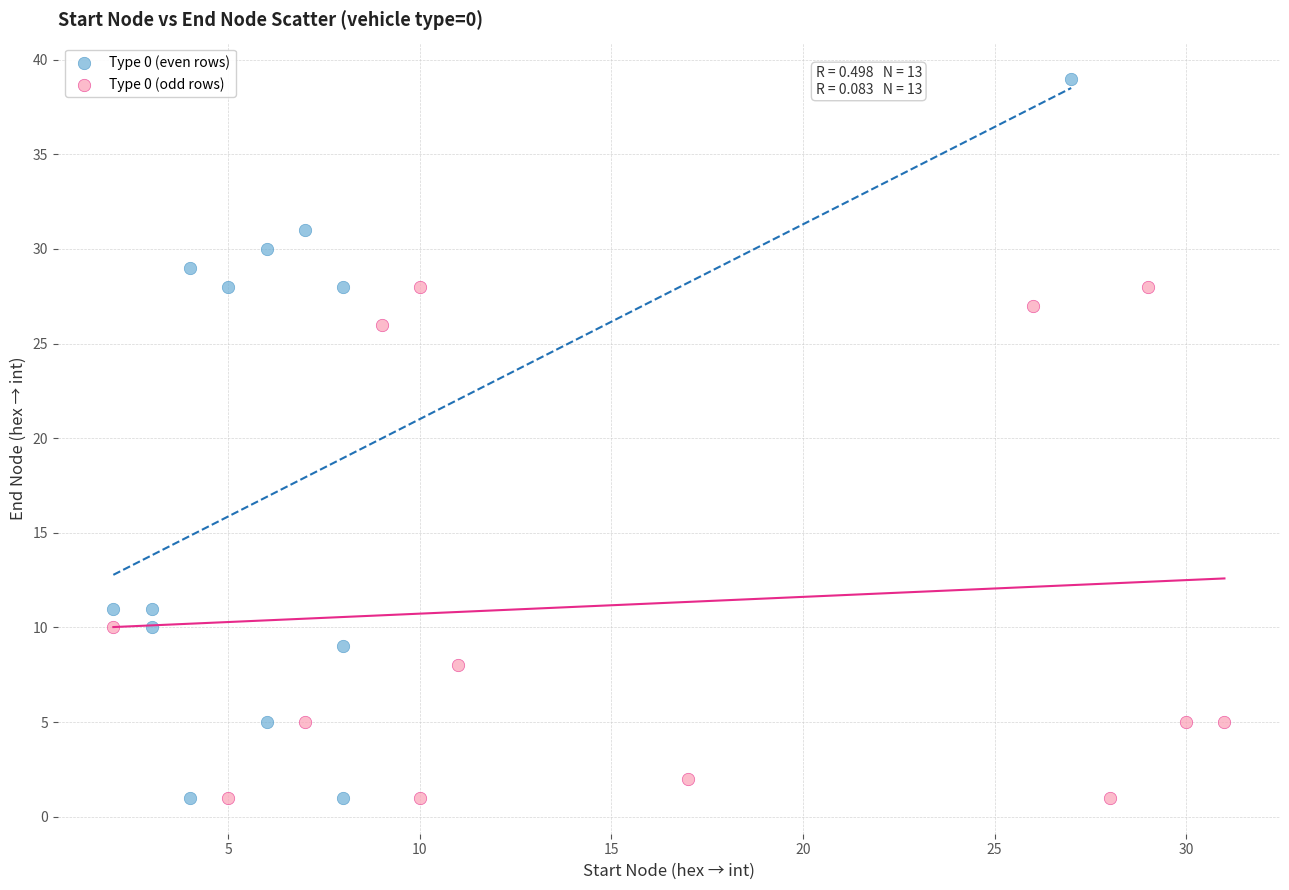

Which series has the largest Y range (max minus min)?

Type 0 (even rows)